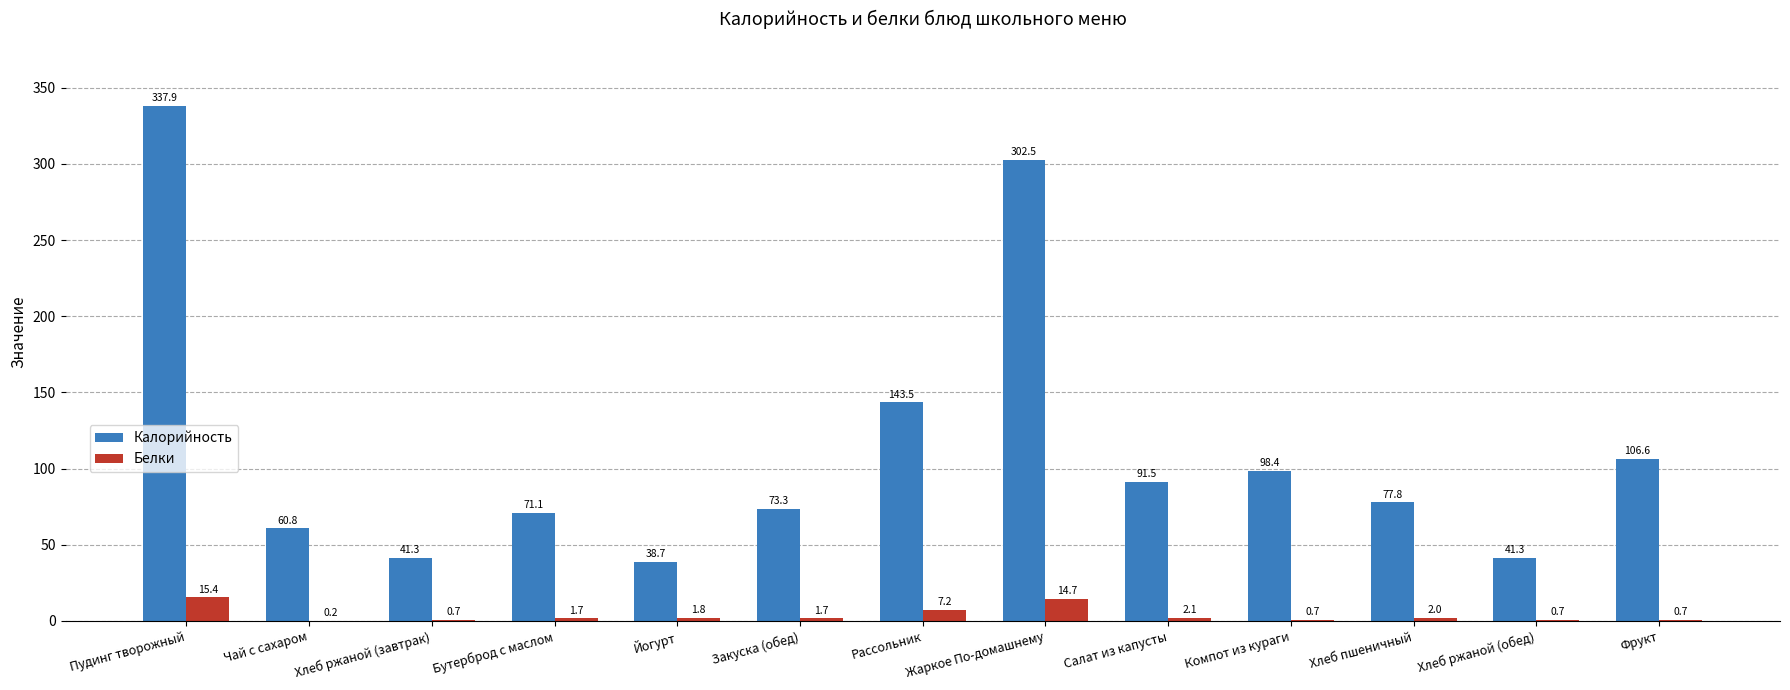

What is the total value across all series at Хлеб ржаной (обед)?

42.0